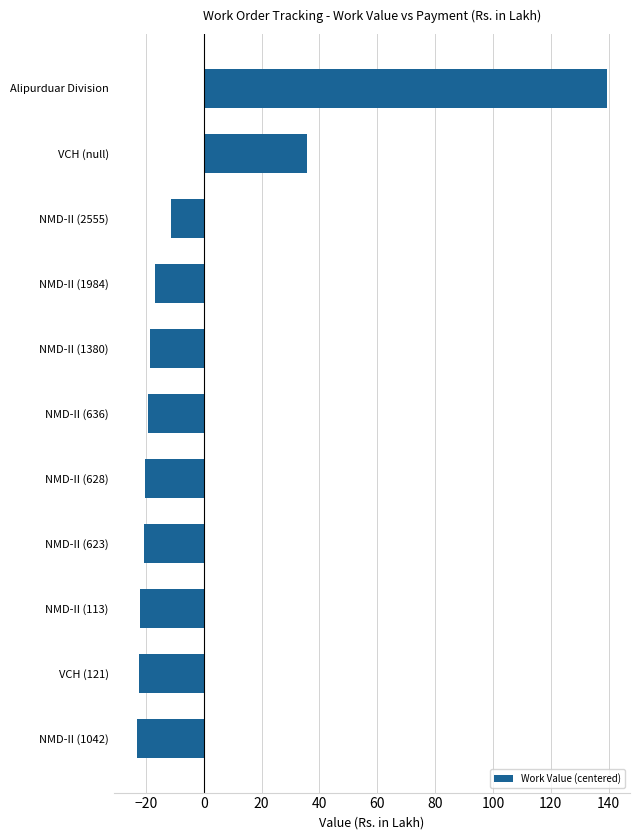

Between NMD-II (1380) and Alipurduar Division, which is larger?

Alipurduar Division